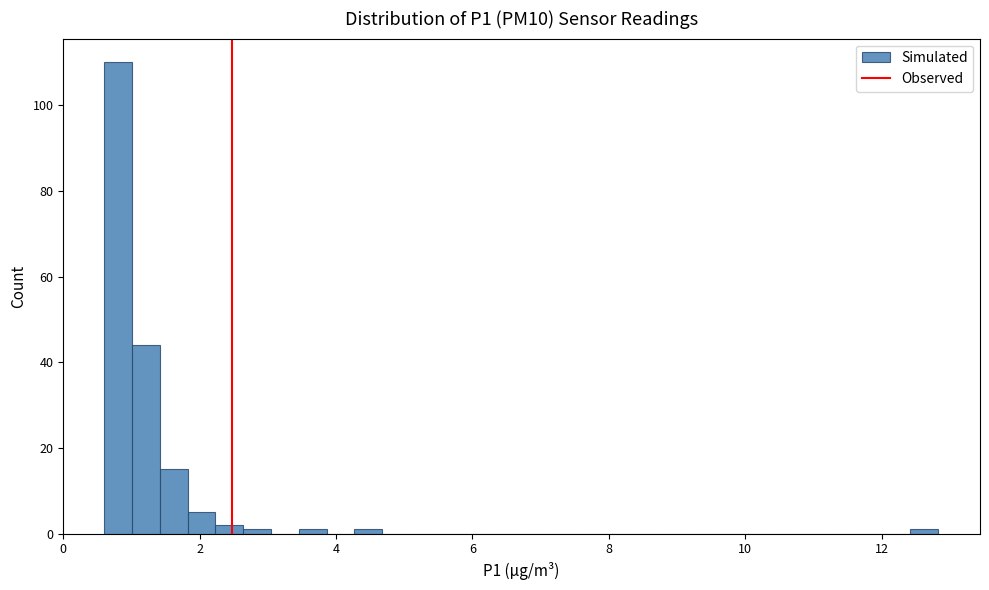

Read against the x-axis, roughly where is the centre of the tallest bar?

0.8